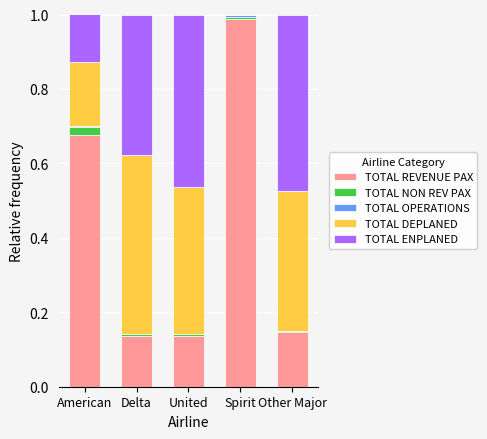

Count the number of data series in this chart.

5